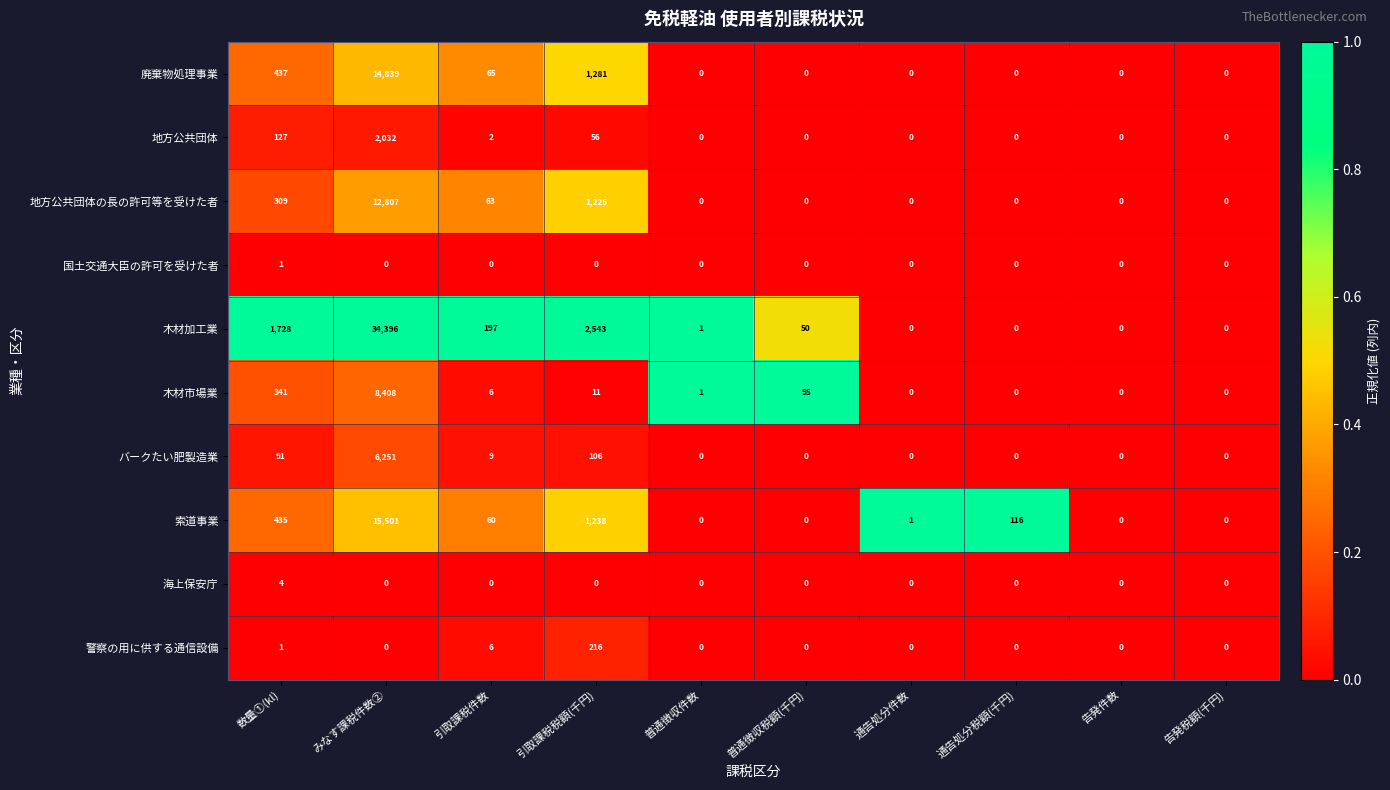

At which label is 廃棄物処理事業 closest to 7419?

引取課税税額(千円)